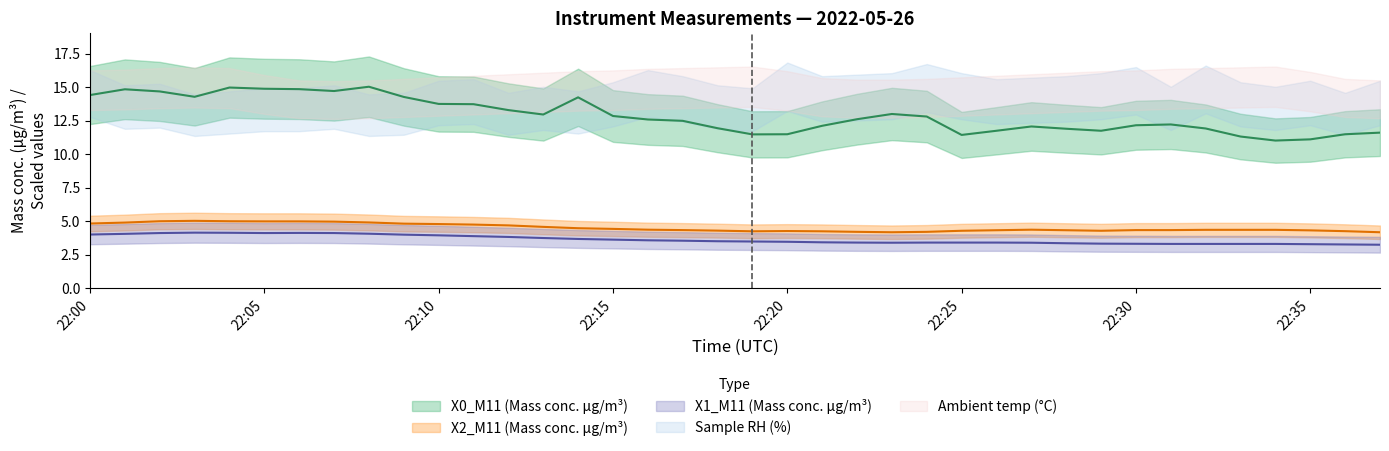

At how many categories does at least one series exceed 4?

38